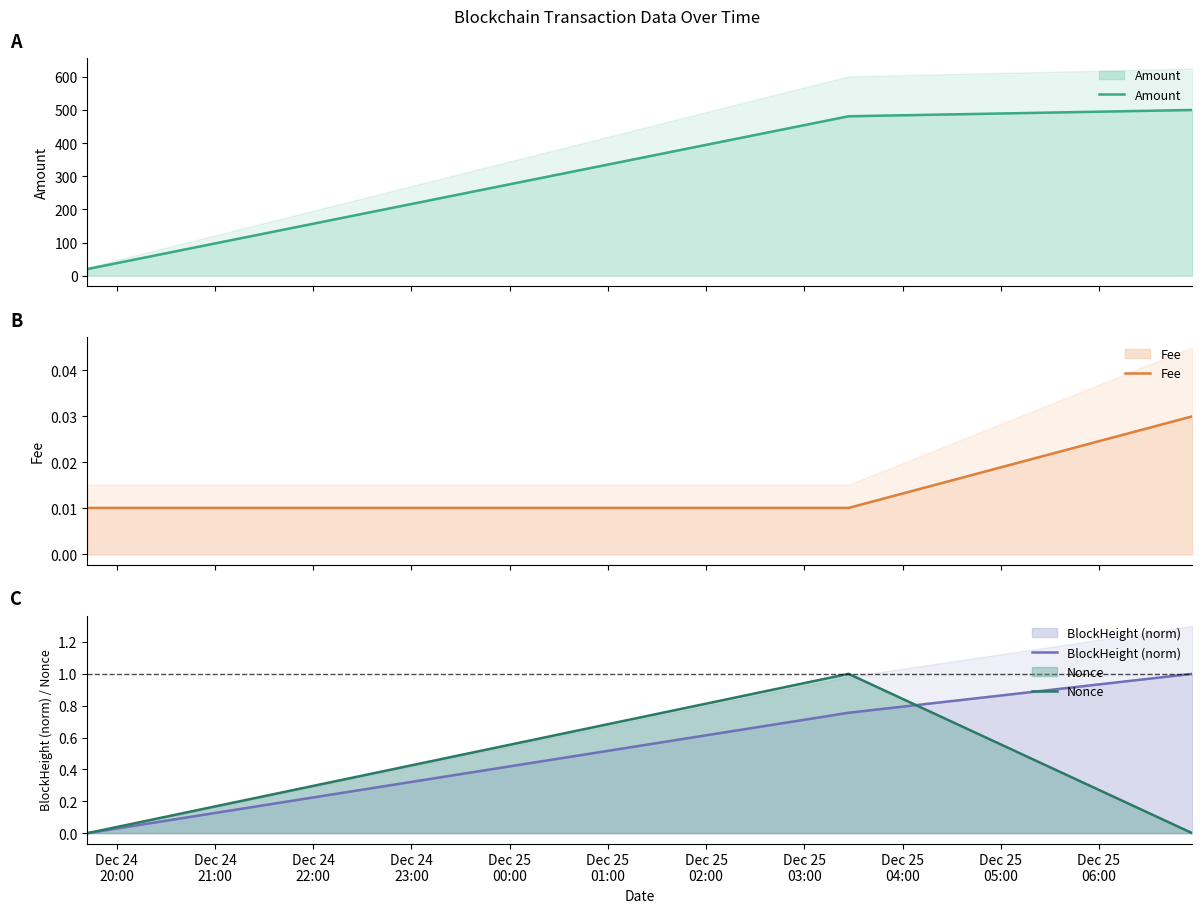

Rank the categories by Amount value from lowest to highest.

Dec 24
20:00, Dec 24
21:00, Dec 24
22:00